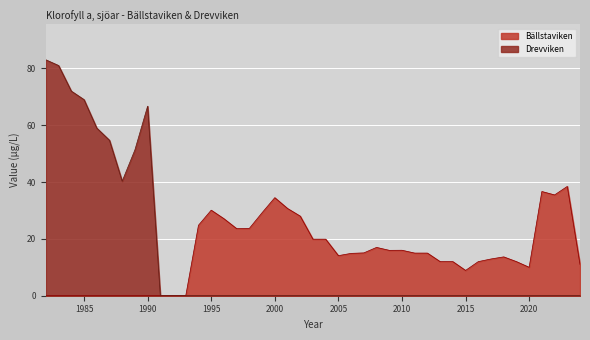

Which series has the largest range (max minus min)?

Drevviken